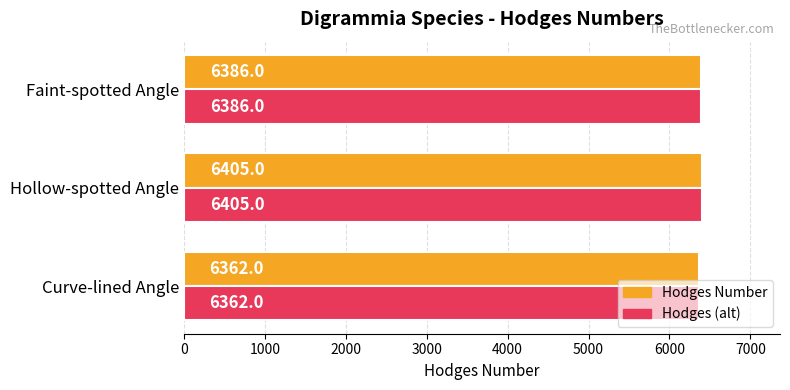

What is the sum of all Hodges Number values?

19153